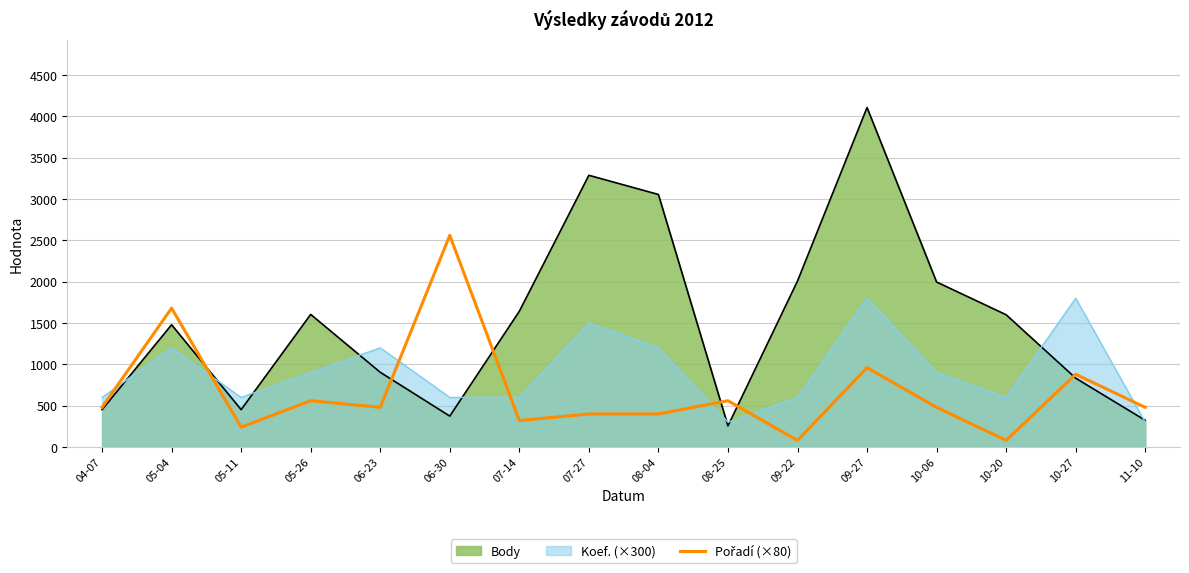

What is the value of the 15th point from the left?

880